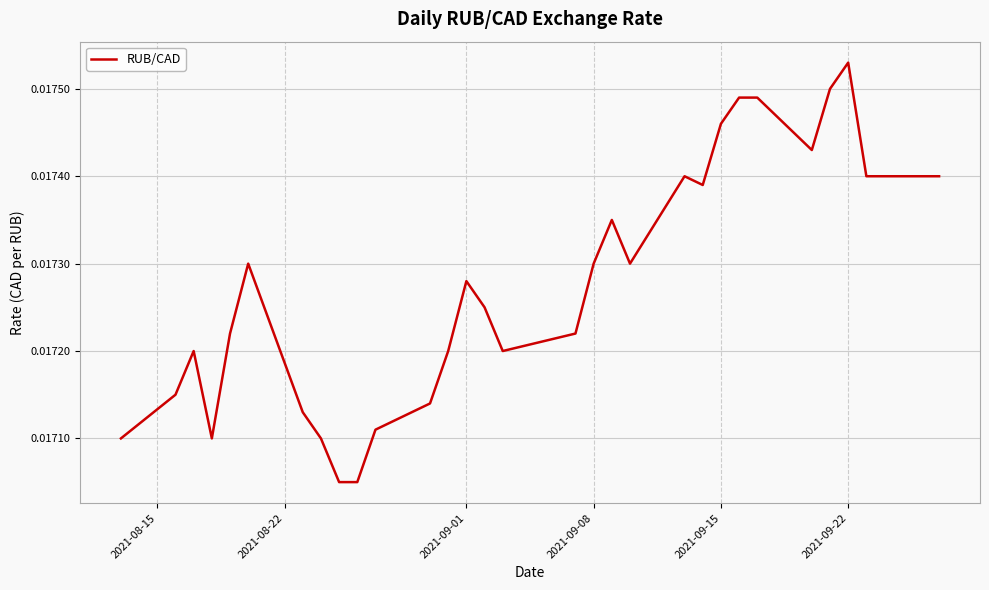

At which category does the chart reach its peak across all series?

2021-09-22